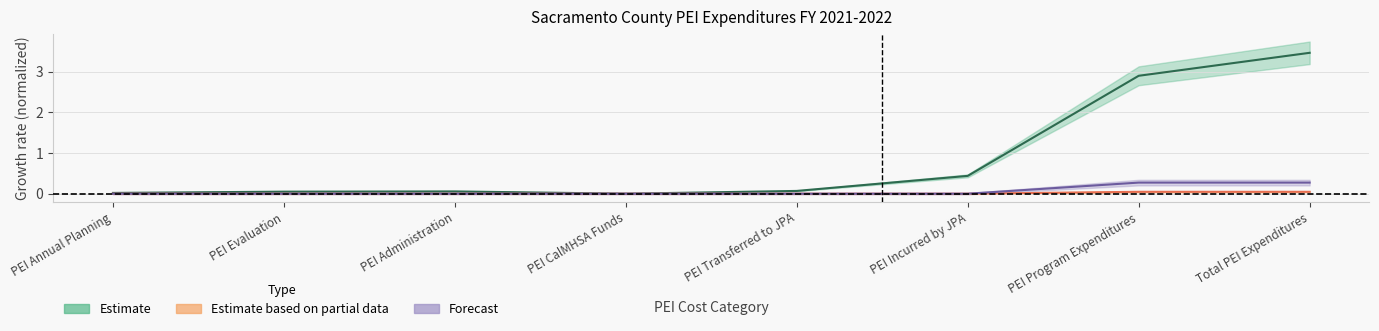

What is the label of the 4th point from the left?

PEI CalMHSA Funds